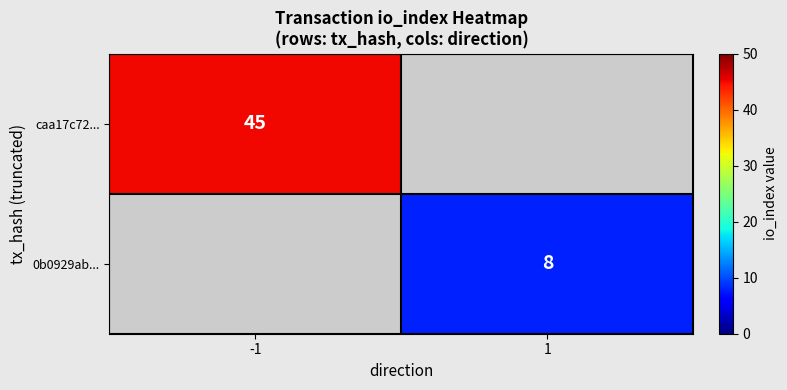

True or false: caa17c72... has a value of 45 at -1.

True